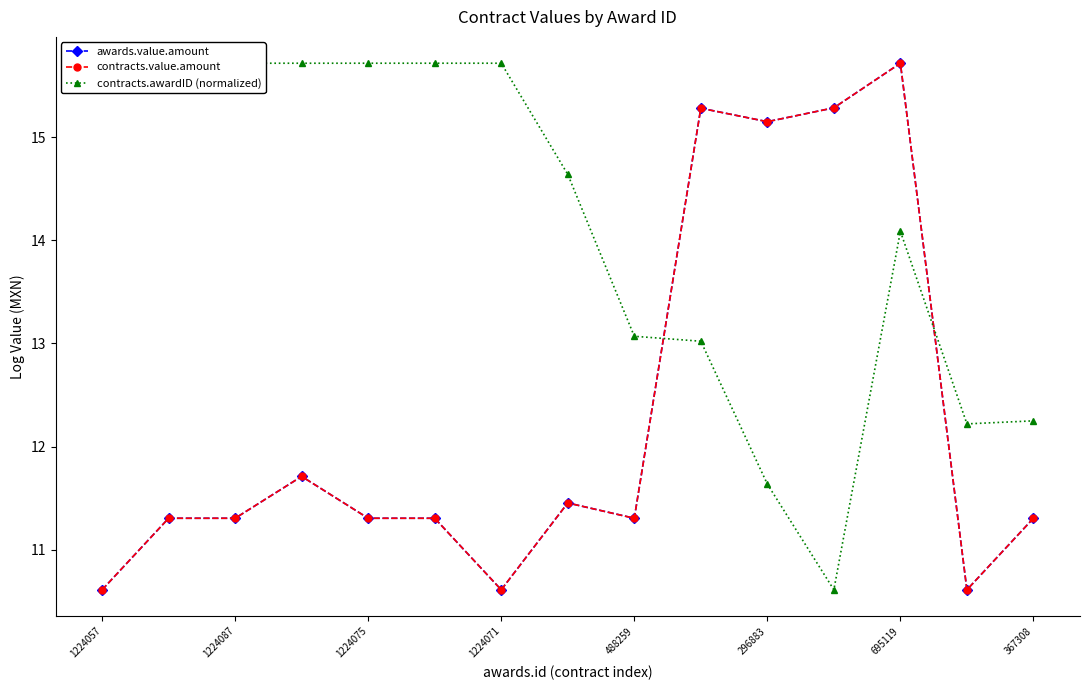

True or false: awards.value.amount has more than 2 points higher than both neighbors.

True